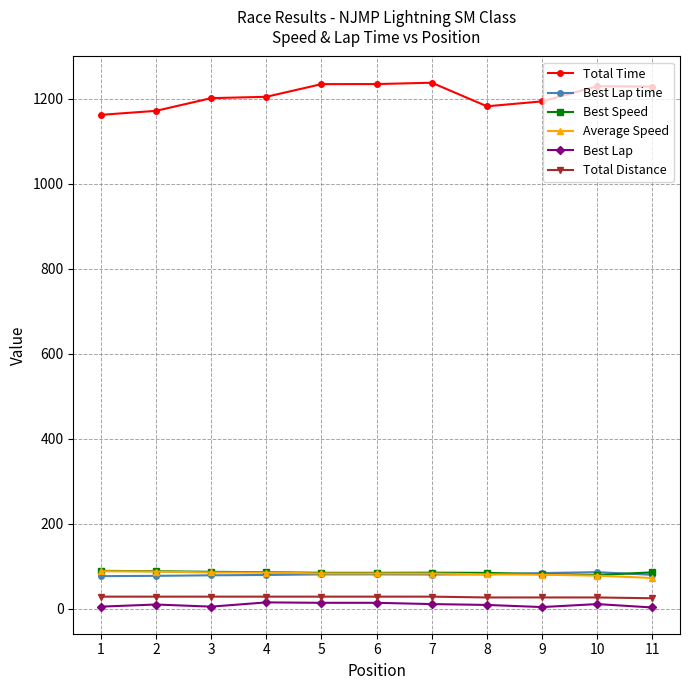

What is the sum of the Best Speed values at 2 and 1?

177.5